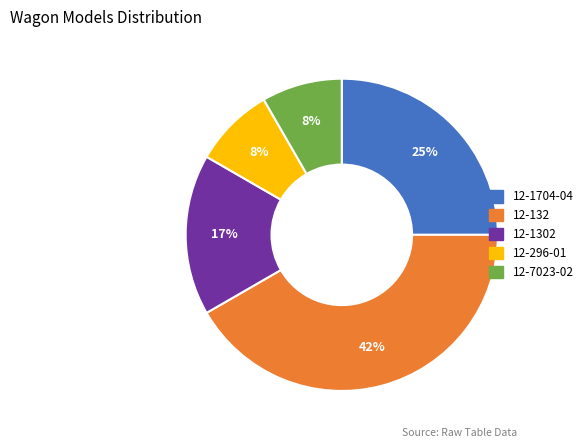

To the nearest percent, what is the average slice percentage?

20%